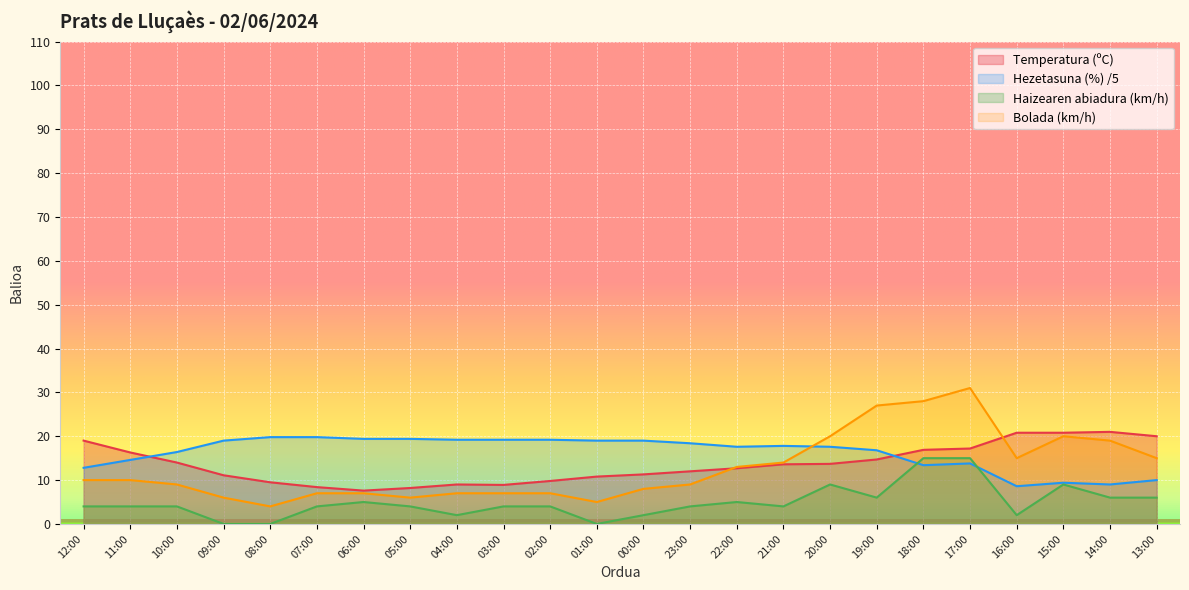

What are all the series names shown in the legend?

Temperatura (ºC), Hezetasuna (%) /5, Haizearen abiadura (km/h), Bolada (km/h)